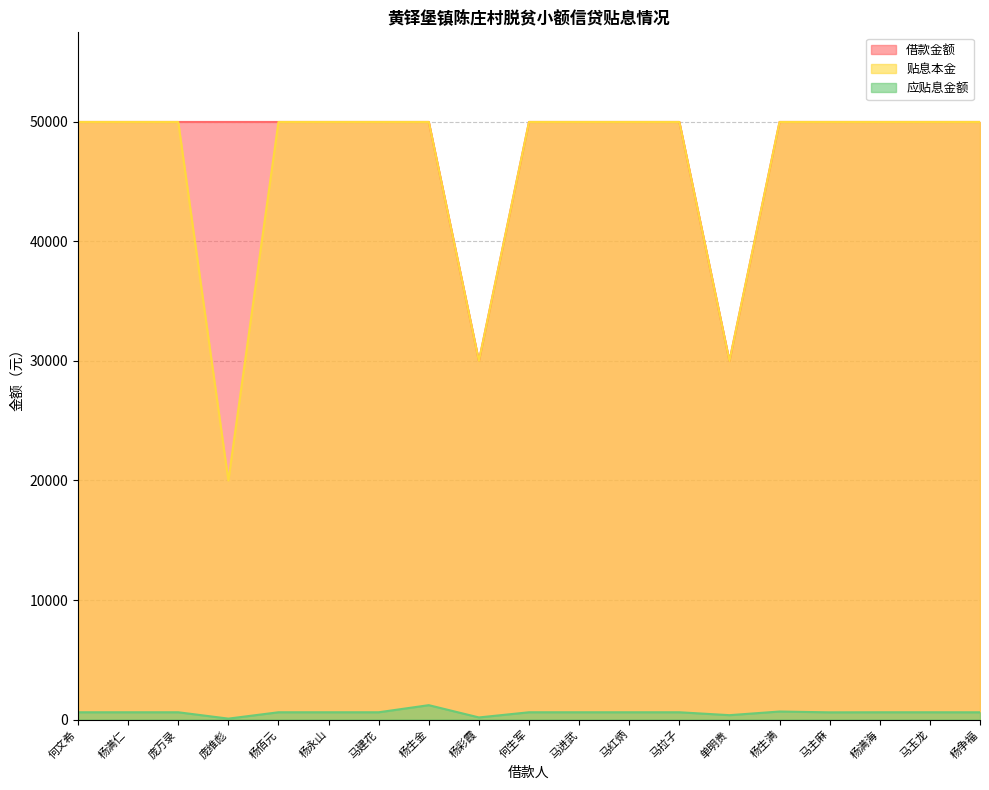

List the labels in order of 应贴息金额 value, largest first.

杨生金, 杨生满, 何文希, 杨满仁, 庞万录, 杨佰元, 杨永山, 马建花, 何生军, 马进武, 马红炳, 马拉子, 杨满海, 马玉龙, 杨争福, 马主麻, 单明贵, 杨彩霞, 庞维彪